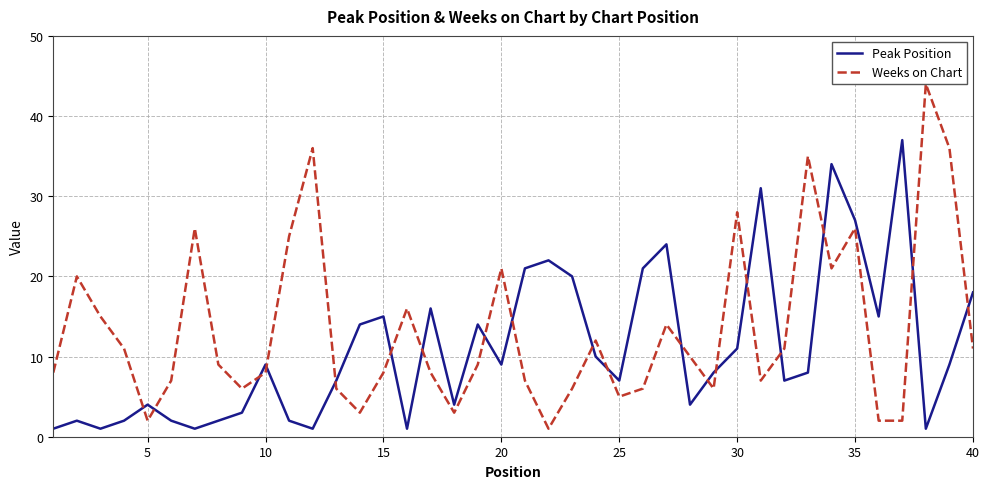

True or false: Weeks on Chart and Peak Position intersect in this chart.

True